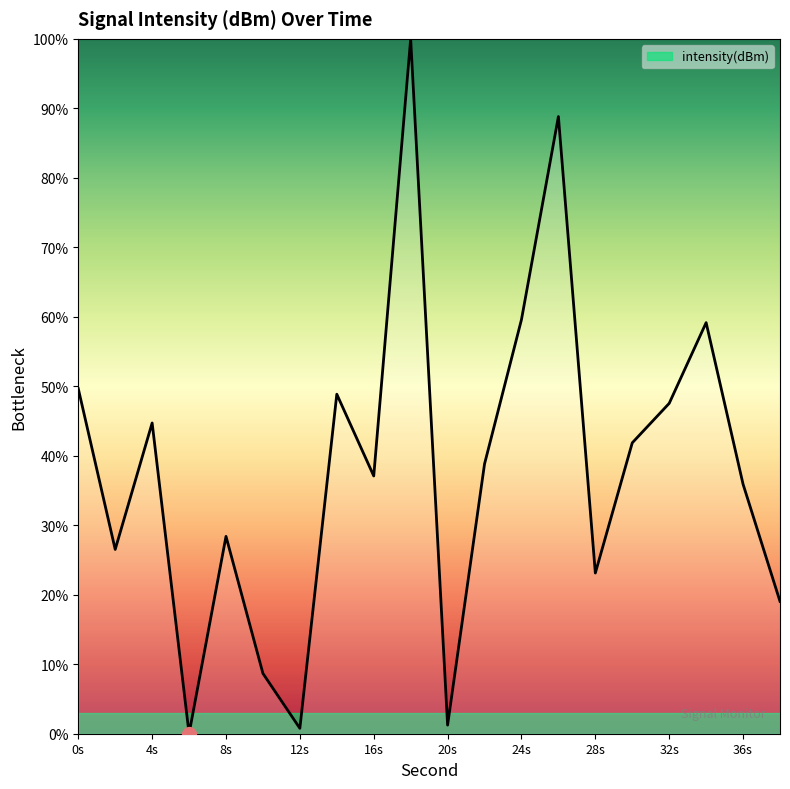

What is the difference between the maximum and minimum values?

100.0